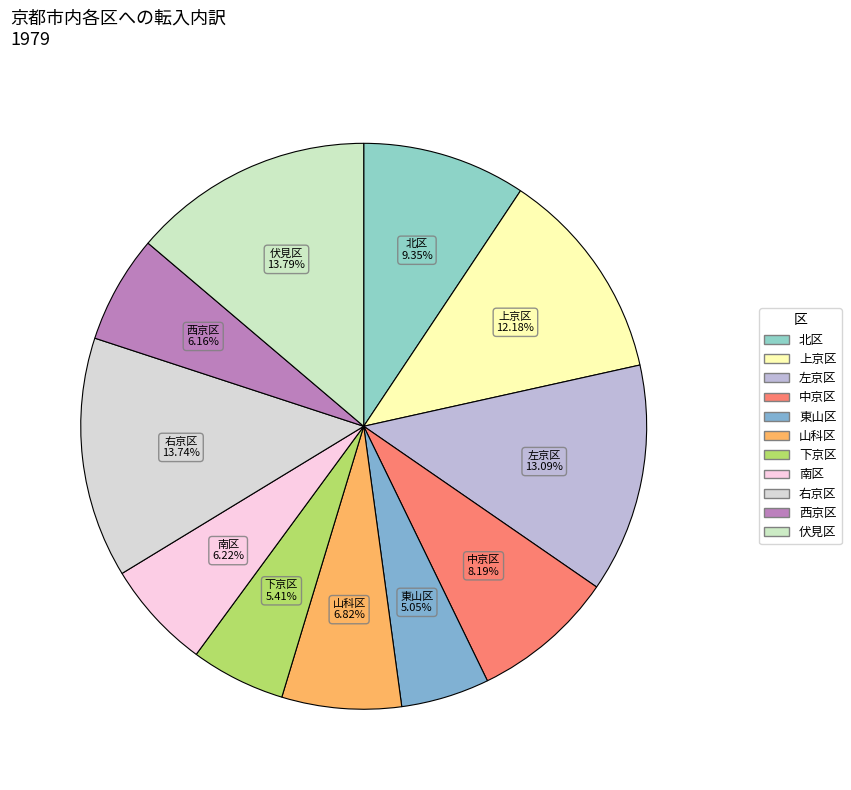

Is there any slice that represents more than half of the pie?

No